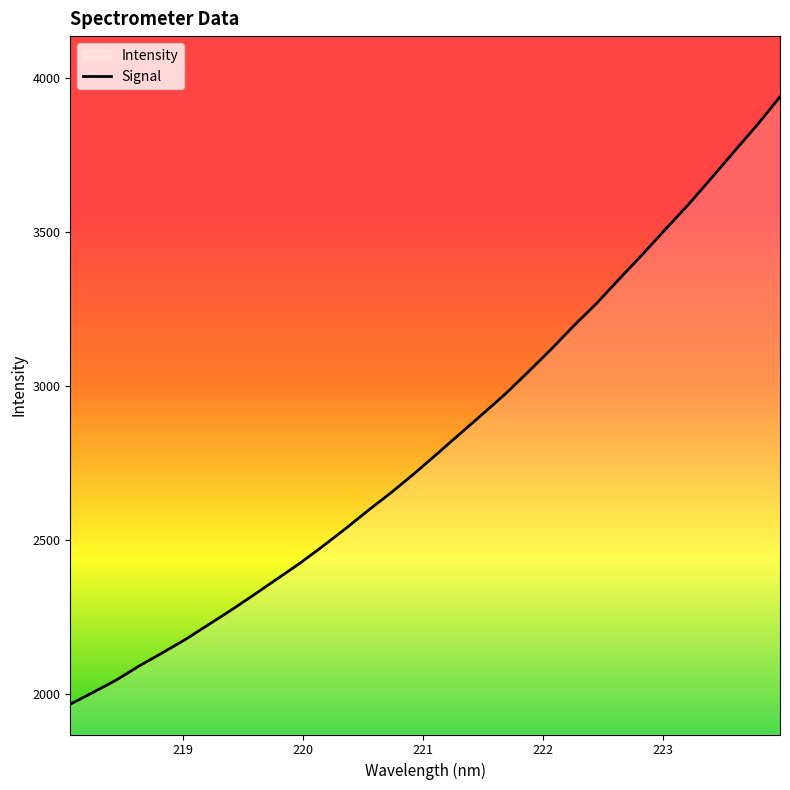

What is the difference between the maximum and second lowest values?

1932.5